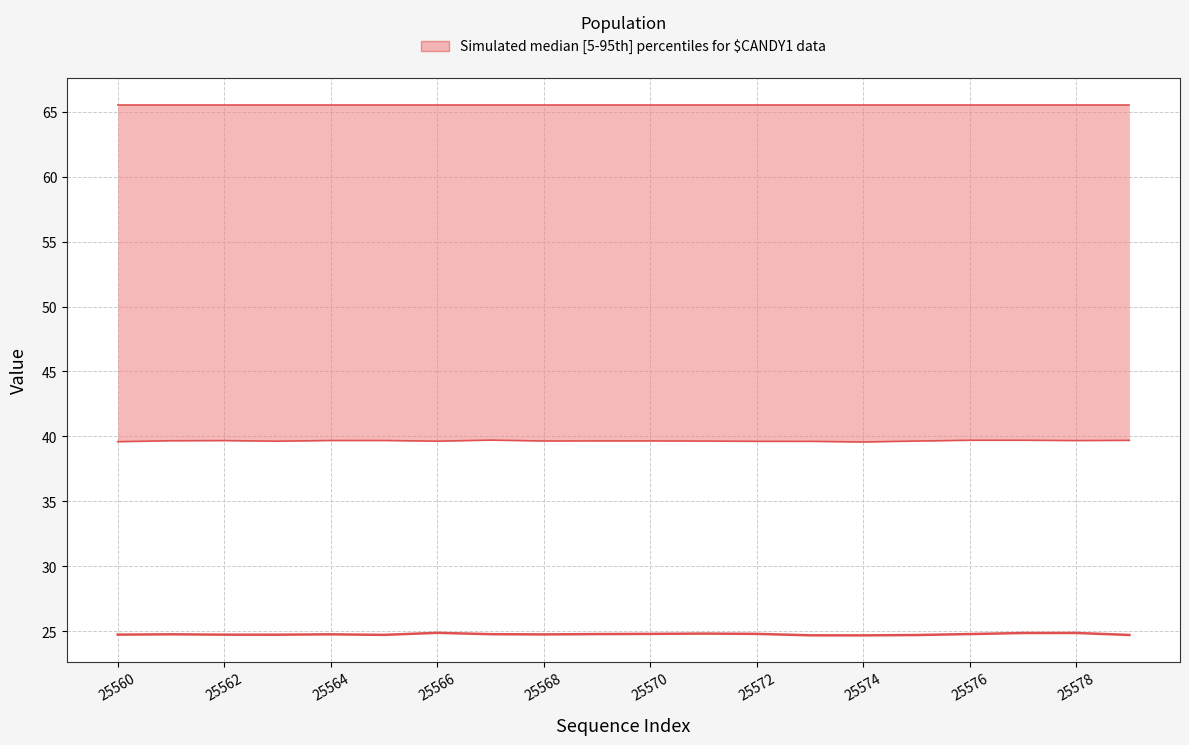

What is the ratio of the value at 25562 to the value at 25572?

1.0